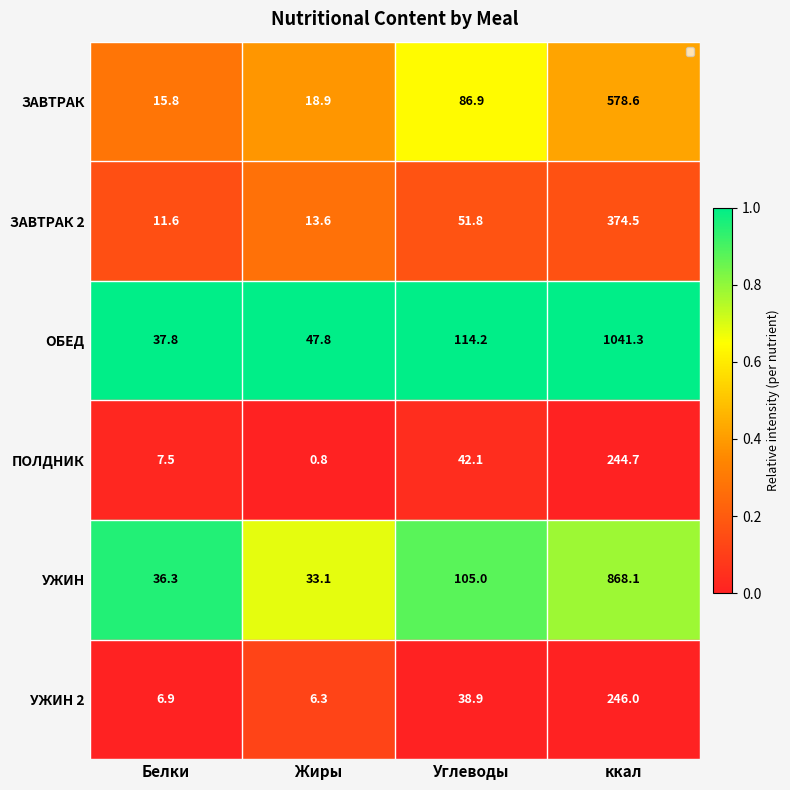

What is the difference between the ОБЕД values at Белки and ккал?

1003.5